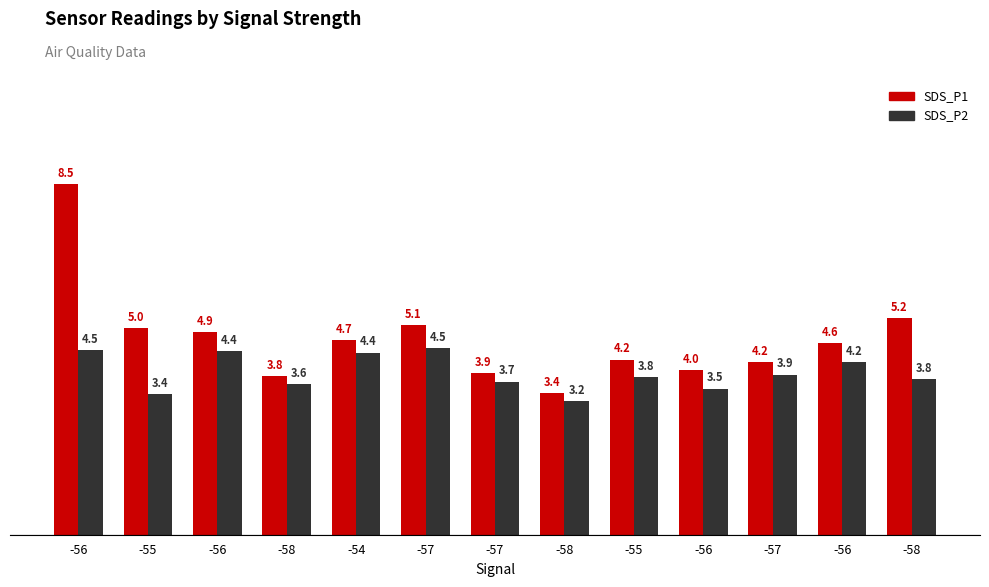

How many categories are shown in the chart?

13